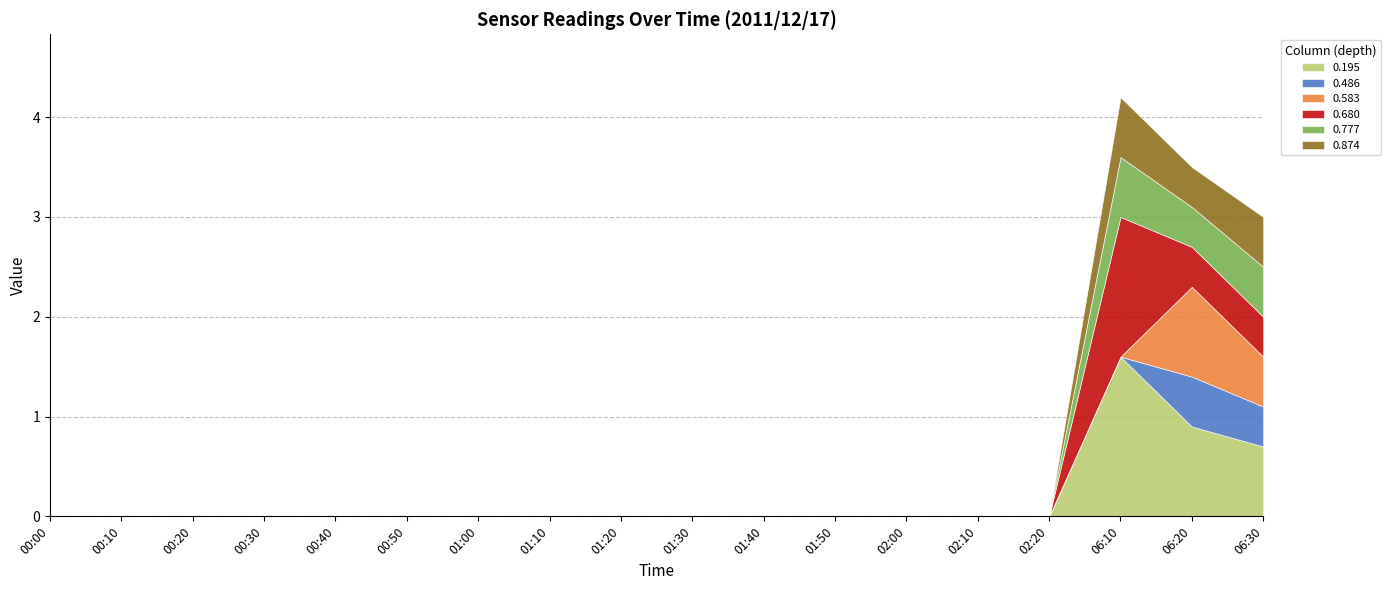

How many lines are shown in the chart?

6